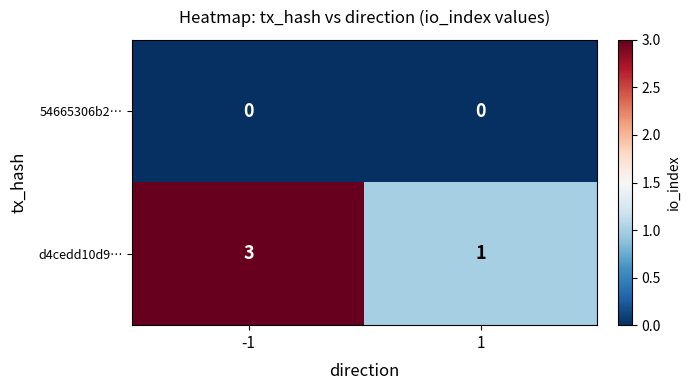

Reading left to right, extract all data points from this chart.

54665306b2…: 0	0
d4cedd10d9…: 3	1